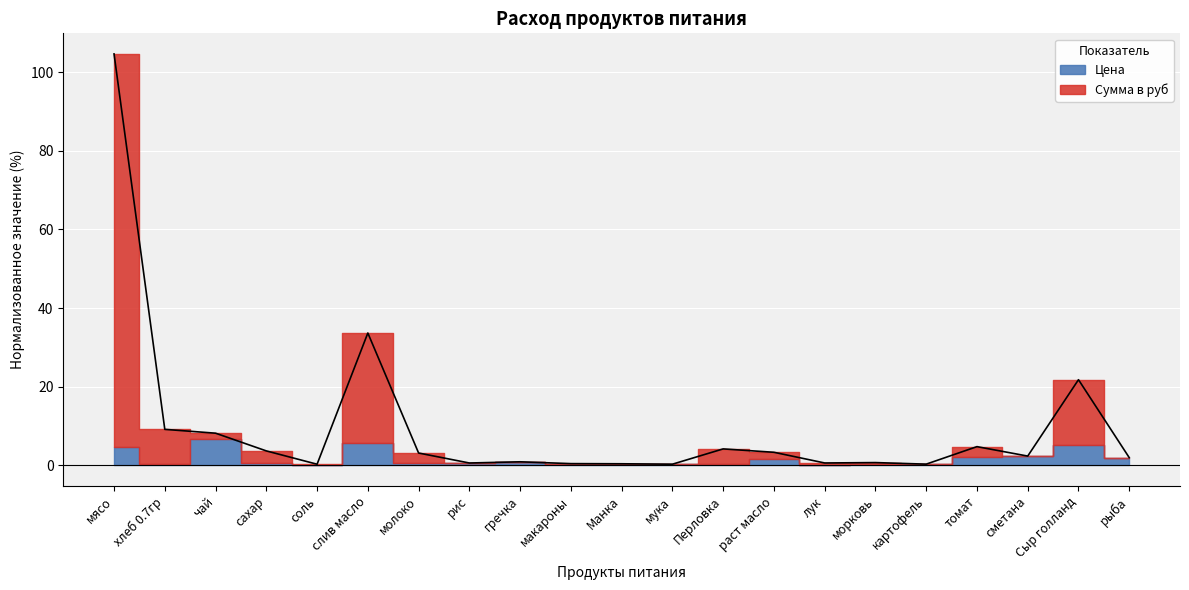

What is the label of the 21st point from the left?

рыба